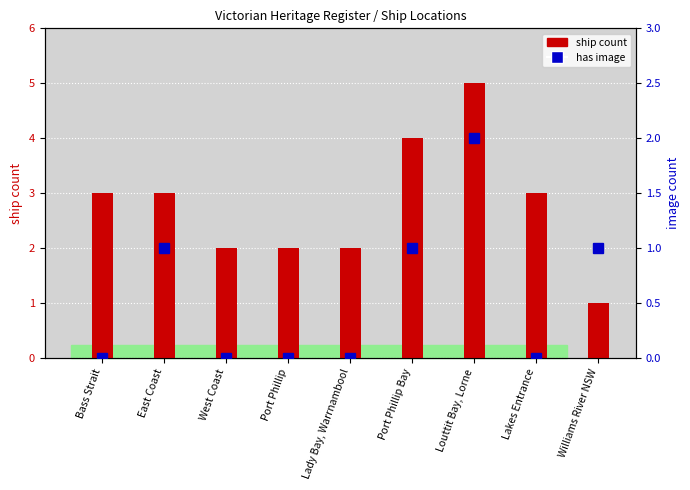

What is the value of the 8th bar from the left?

3